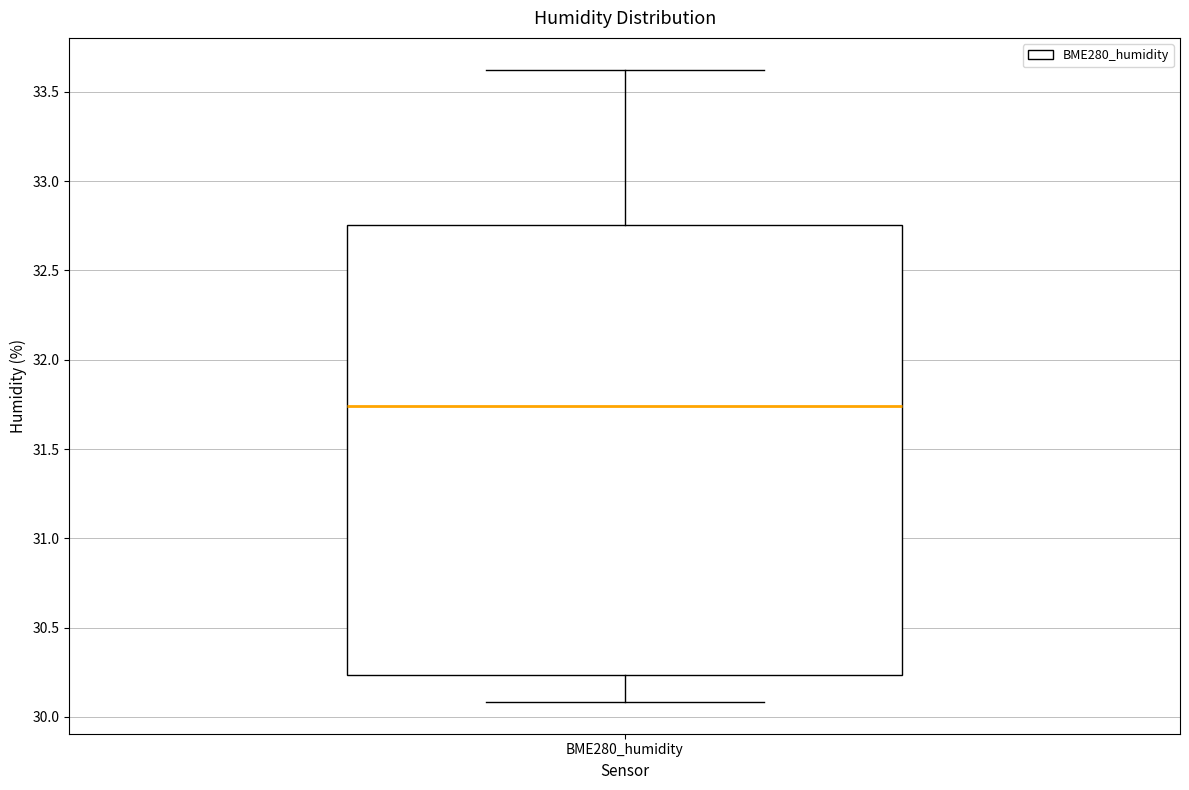

Where is the lower edge of the box for BME280_humidity on the y-axis? The values are not printed on the chart, so give them approximately, as read against the axis.

30.25